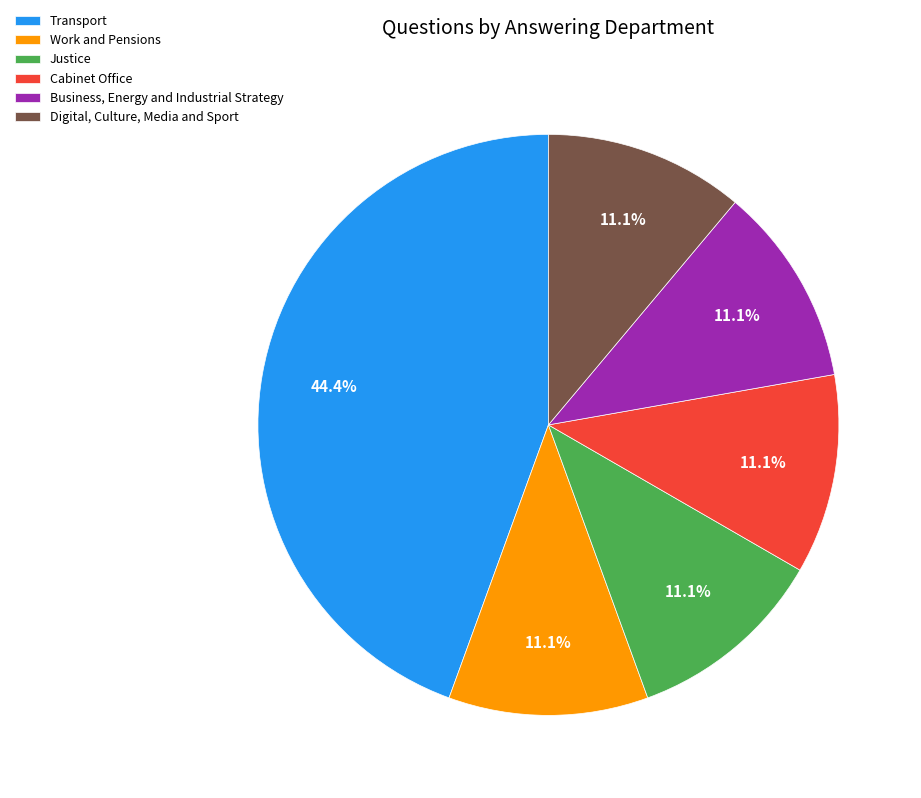

Does any single category account for the majority?

No